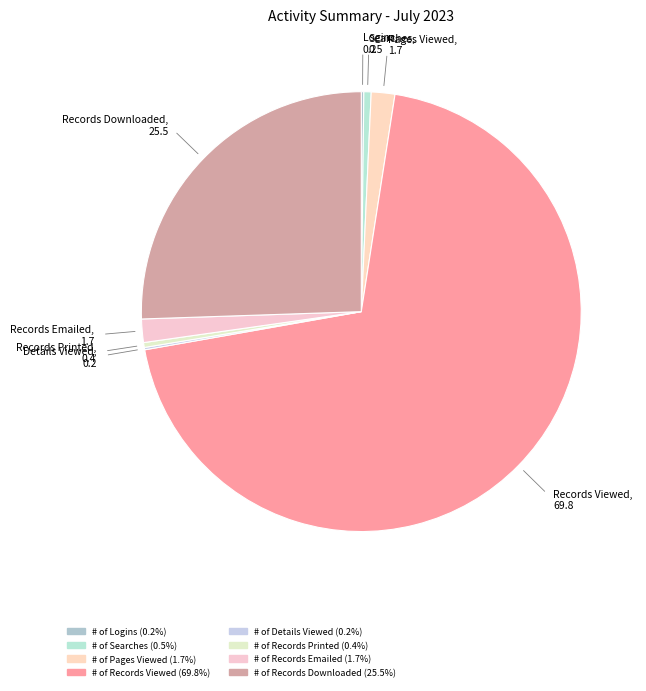

True or false: # of Pages Viewed accounts for 2% of the total.

True